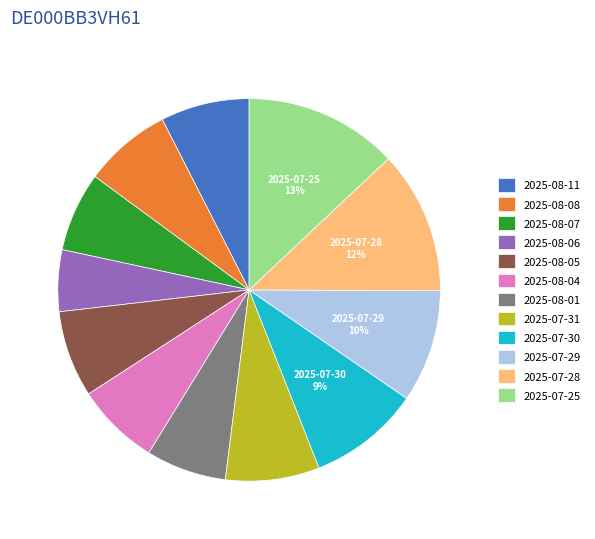

To the nearest percent, what is the average slice percentage?

8%